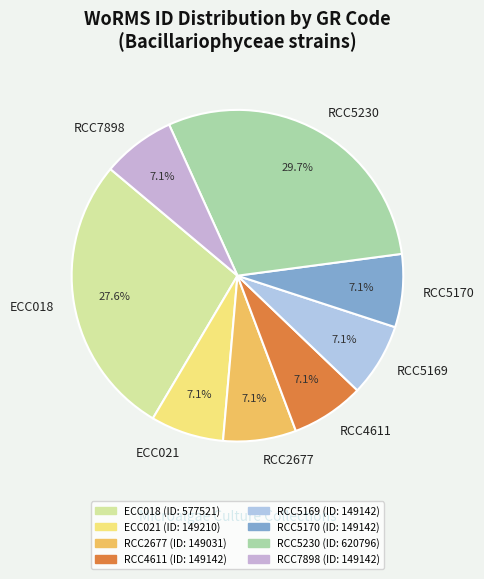

How much of the chart is everything except RCC5169?

92.9%